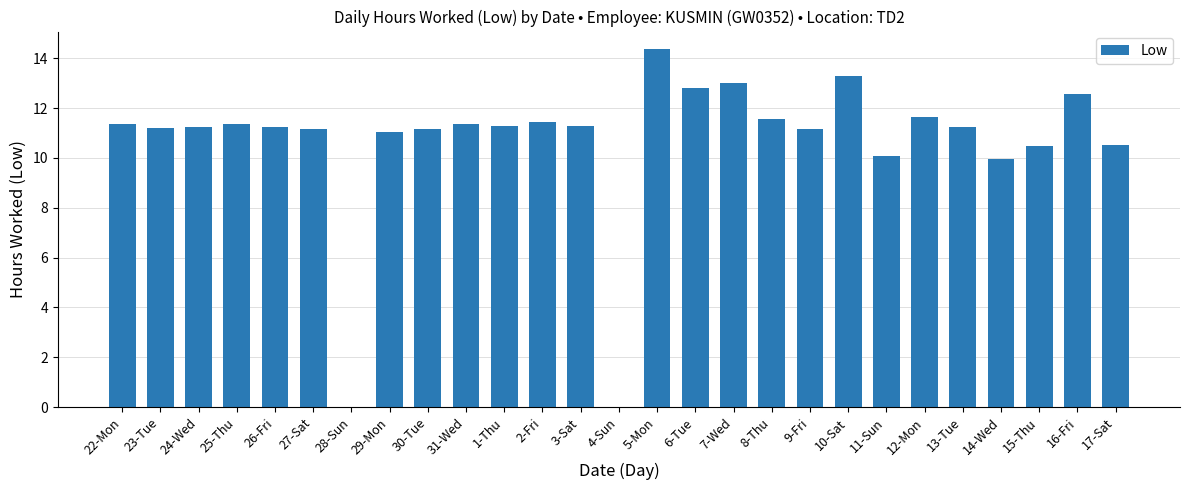

Which label corresponds to the largest value in the chart?

5-Mon